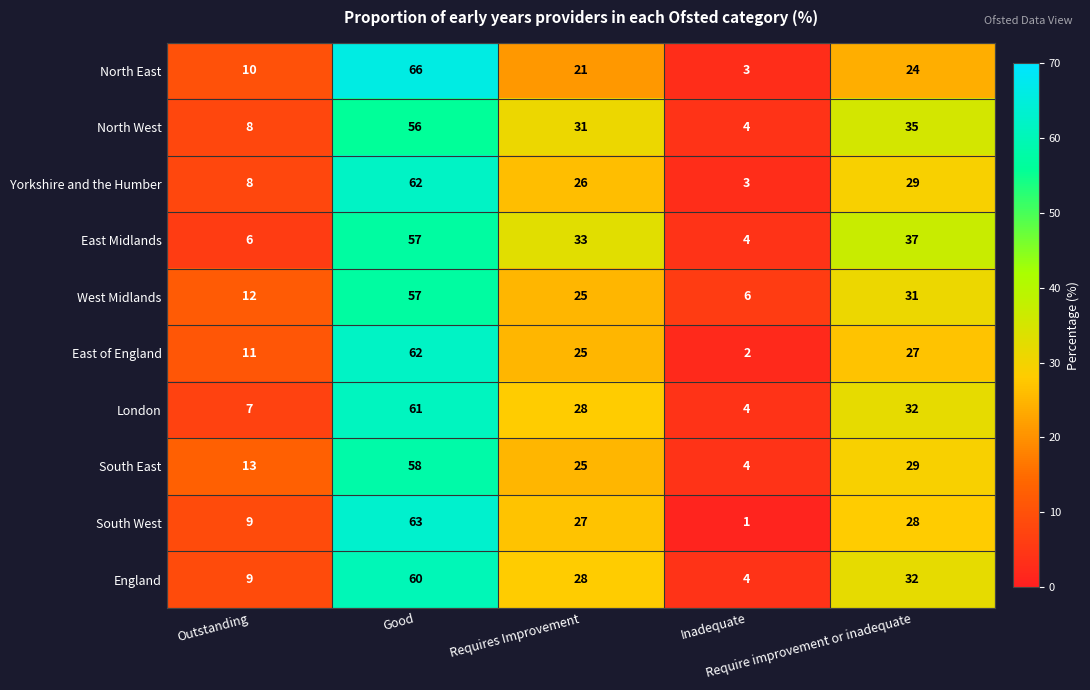

At how many categories does at least one series exceed 36?

2